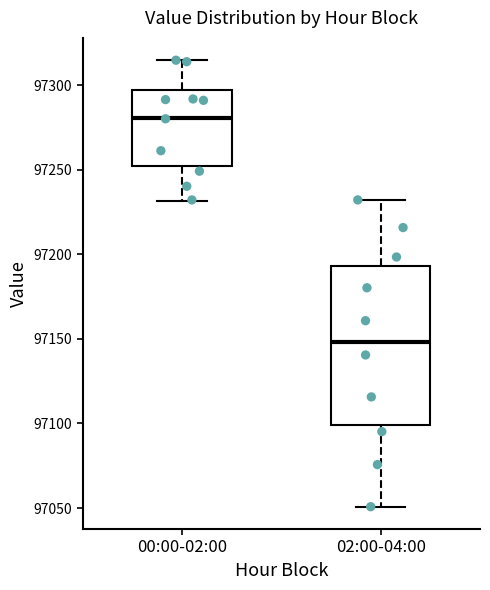

Which box's median line is the highest?

00:00-02:00